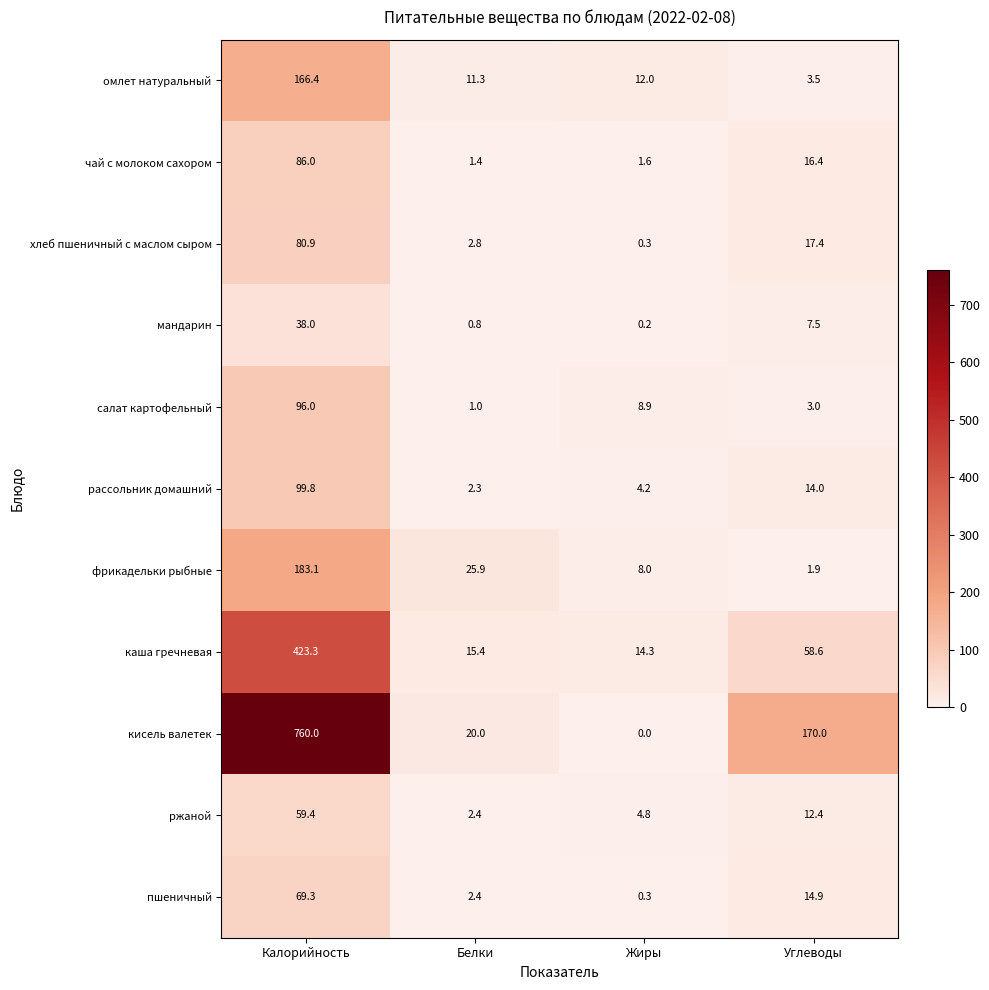

True or false: чай с молоком сахором has a value of 1.4 at Белки.

True